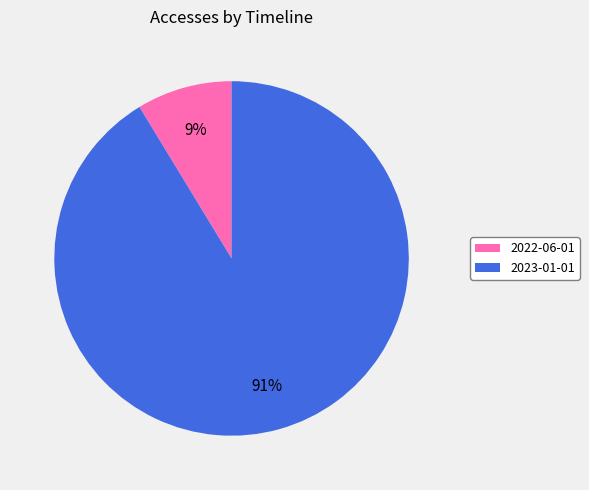

To the nearest percent, what is the combined percentage of 2022-06-01 and 2023-01-01?

100%